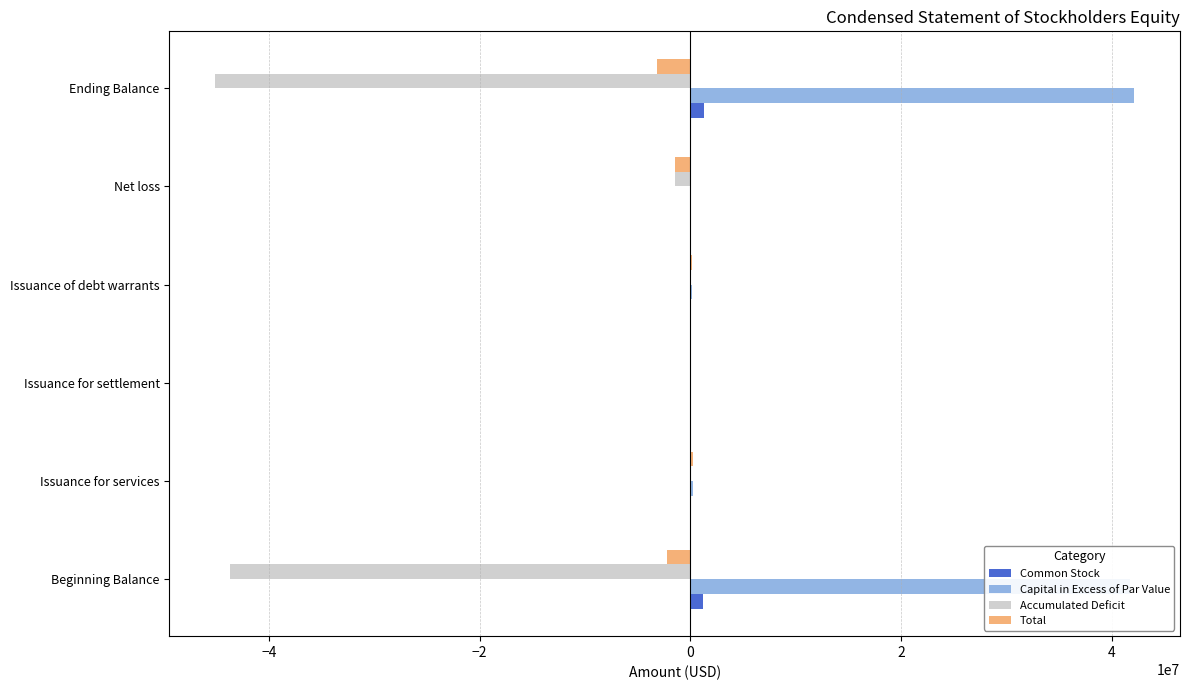

Is the value of Accumulated Deficit at Beginning Balance greater than the value of Common Stock at Issuance for services?

No